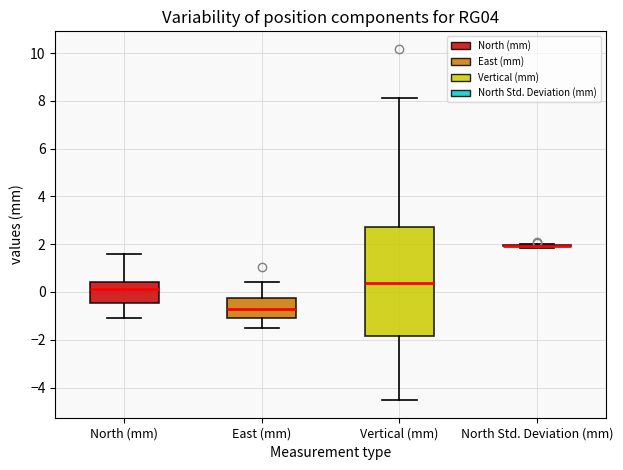

Which box is the tallest, from its lower edge to its upper edge?

Vertical (mm)